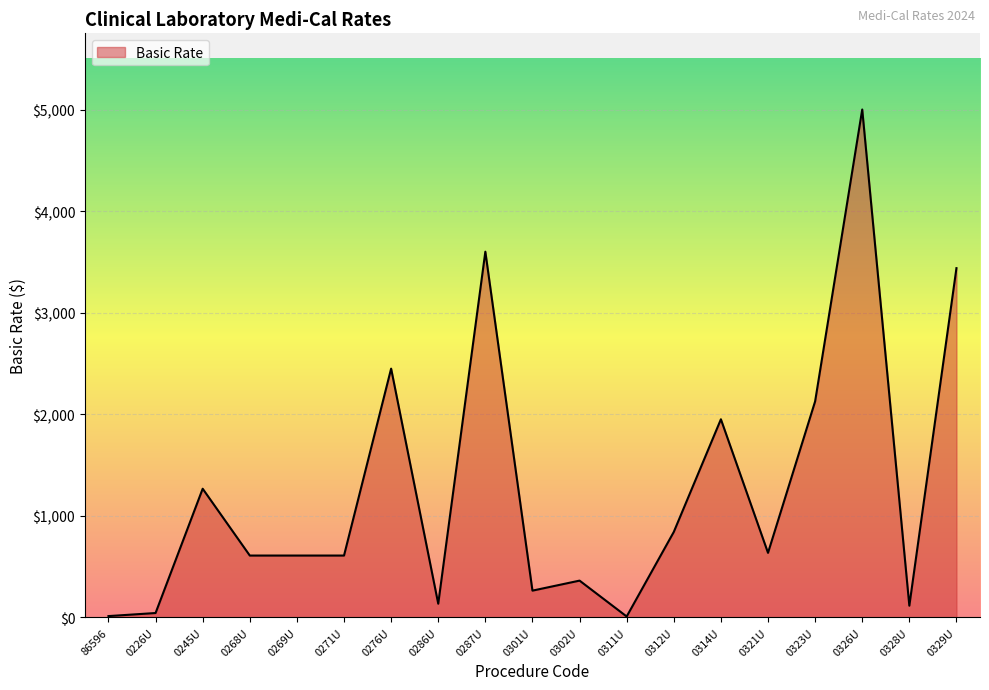

What value does the data have at 0328U?

114.4